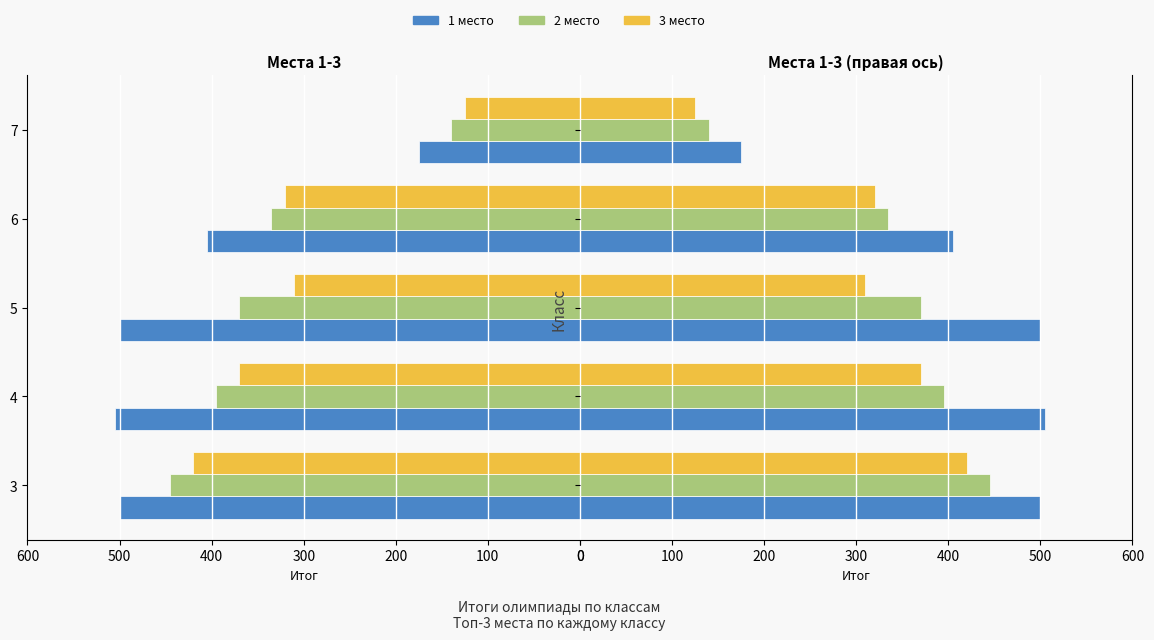

What is the difference between the maximum and minimum values in the 3 место series?

295